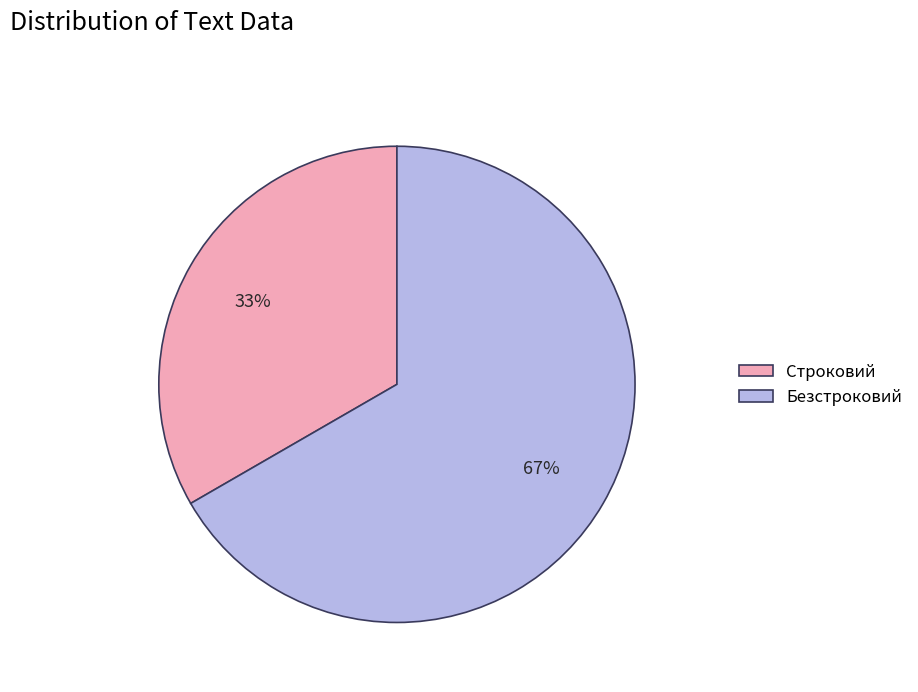

The Строковий slice represents 41% of the pie. True or false?

False